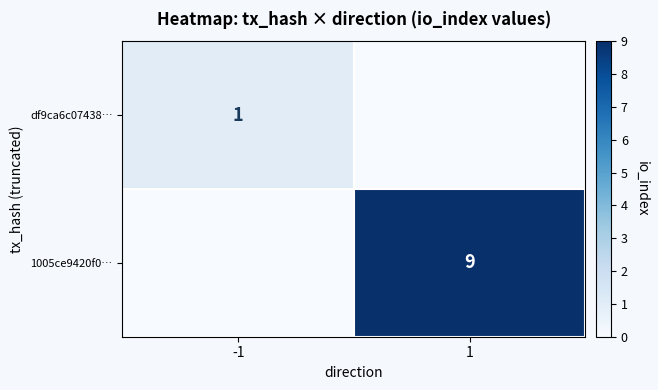

Which has a higher value, 1 or -1?

-1